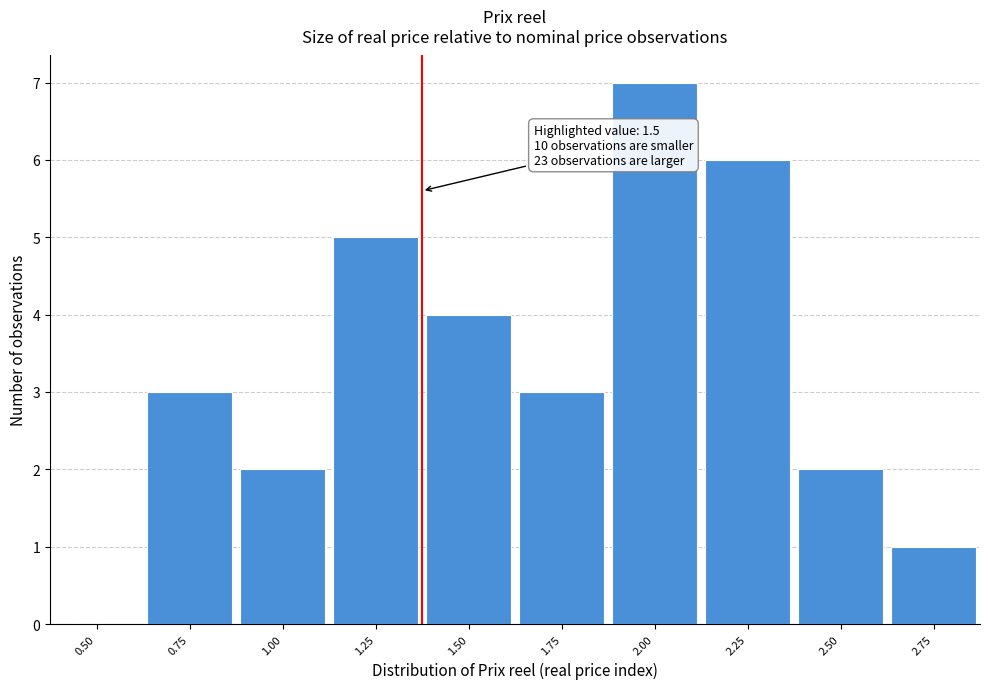

Reading left to right, what are all the values shown in this chart?

0.50=0	0.75=3	1.00=2	1.25=5	1.50=4	1.75=3	2.00=7	2.25=6	2.50=2	2.75=1